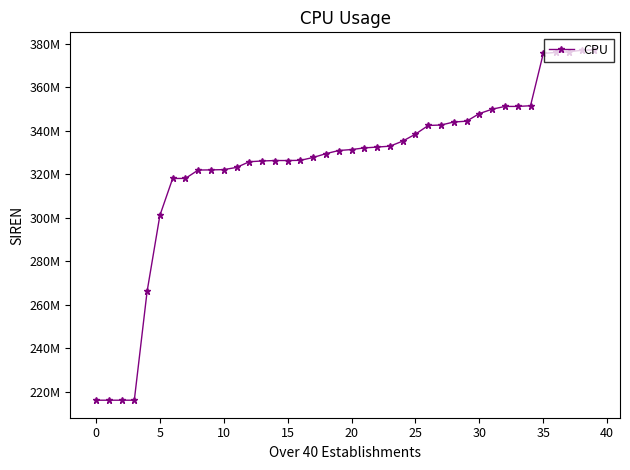

Does the chart have visible grid lines?

No